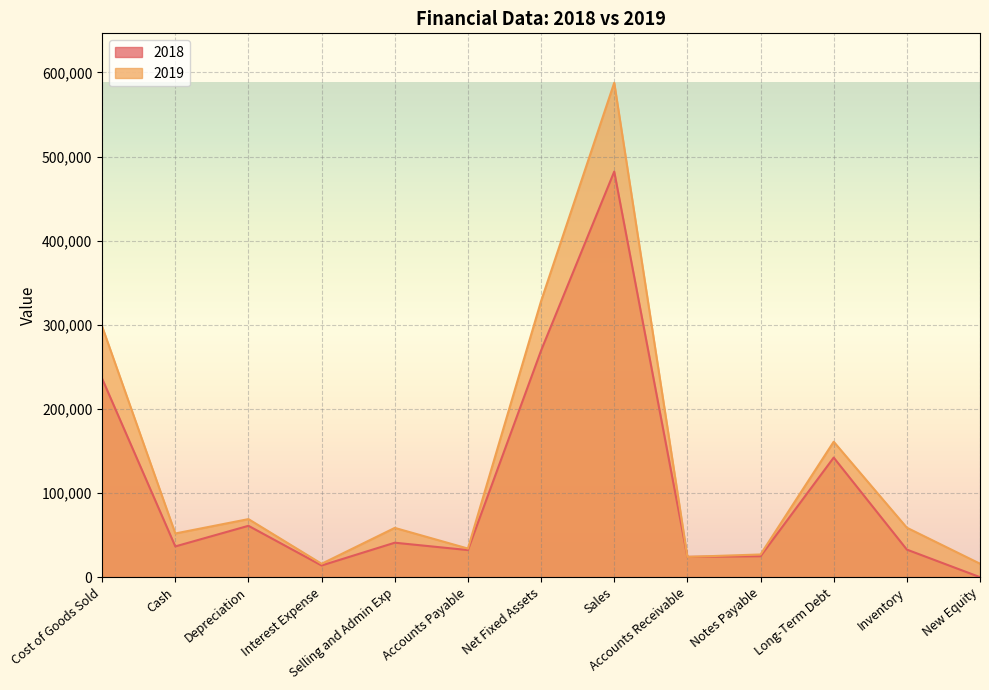

Reading left to right, transcribe all the data shown in this chart.

2018: 235942	36542	61056	13877	40952	32194	269369	482155	24120	24866	142148	32766	0
2019: 297915	51940	69011	15905	58569	33999	328185	587715	24089	26972	161000	58798	16000